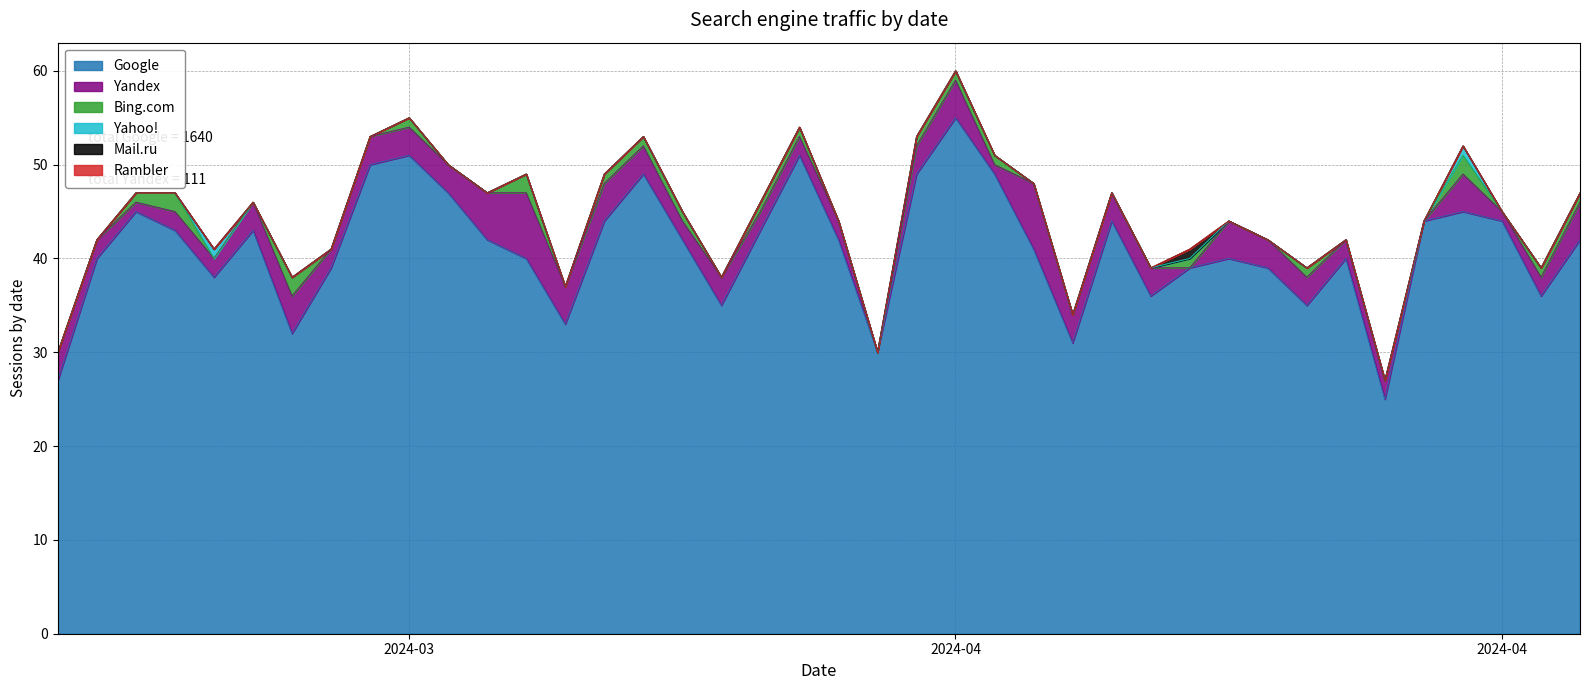

How many lines are shown in the chart?

6